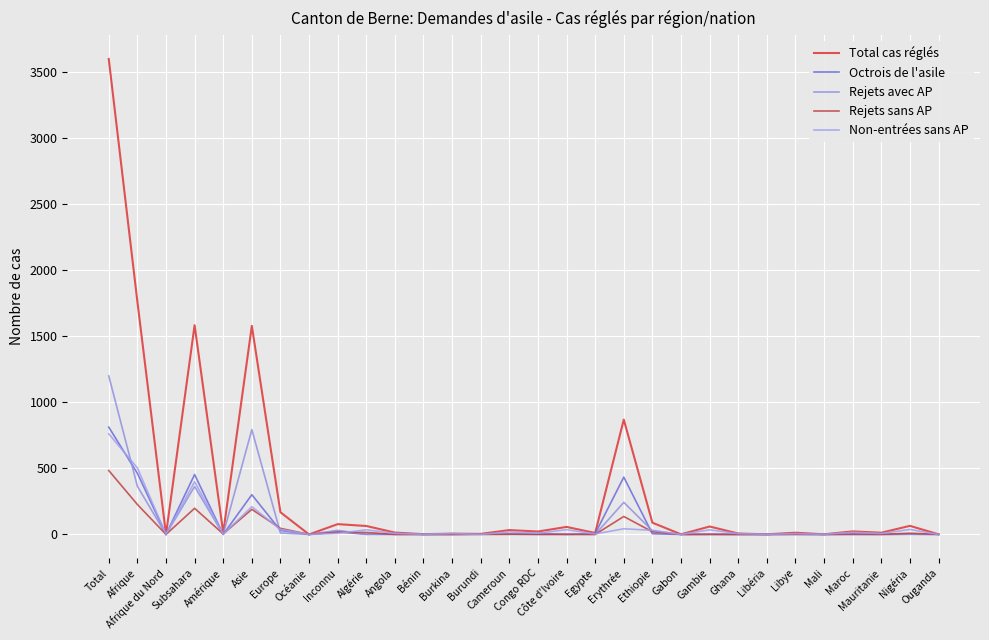

Which series changed the most between Afrique du Nord and Ouganda?

Total cas réglés